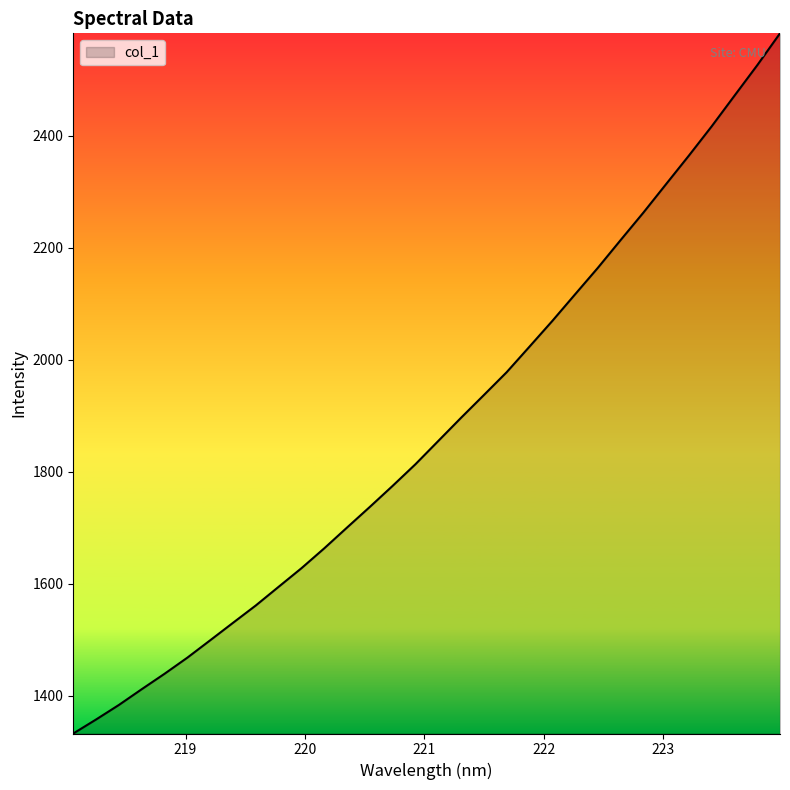

What is the difference between the maximum and second lowest values?

1225.4